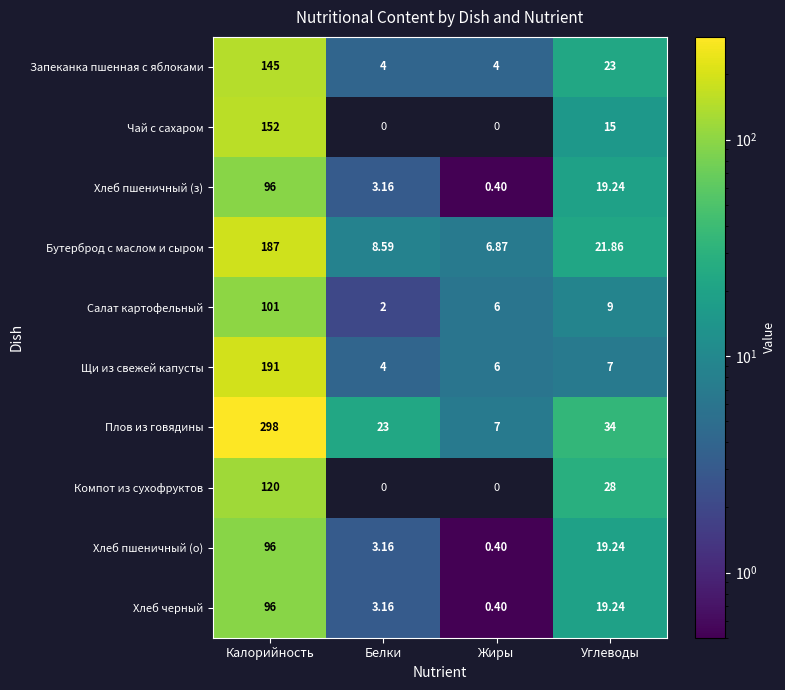

How many data points in Бутерброд с маслом и сыром are above 21?

2